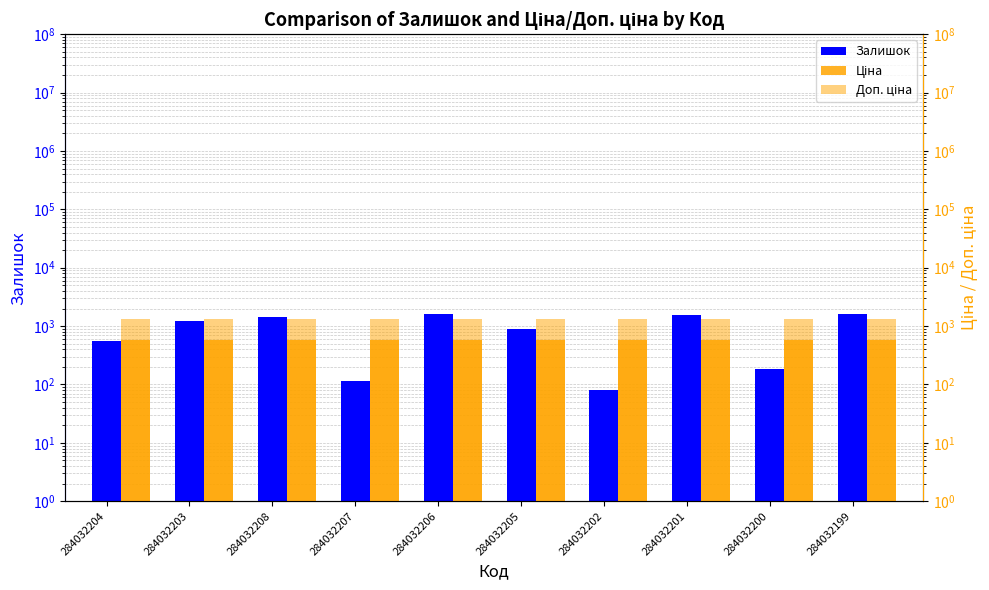

What is the label of the 4th bar from the right?

284032202